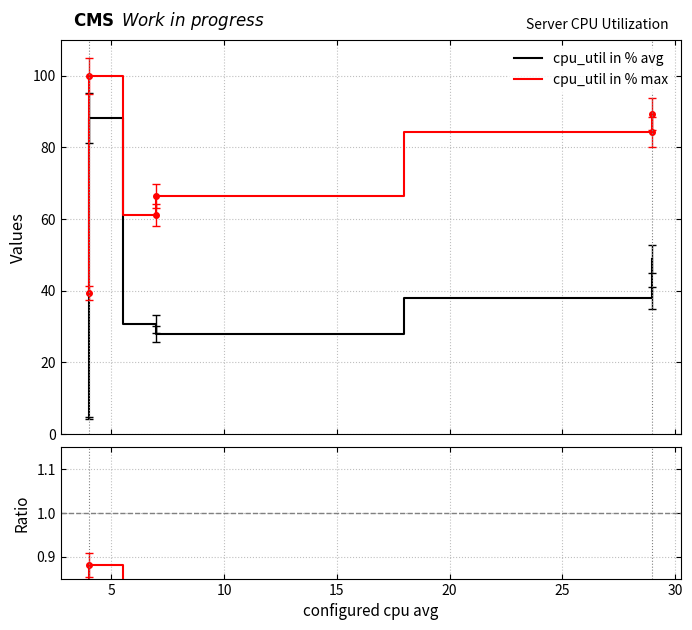

What is the maximum value for cpu_util in % max?

100.0